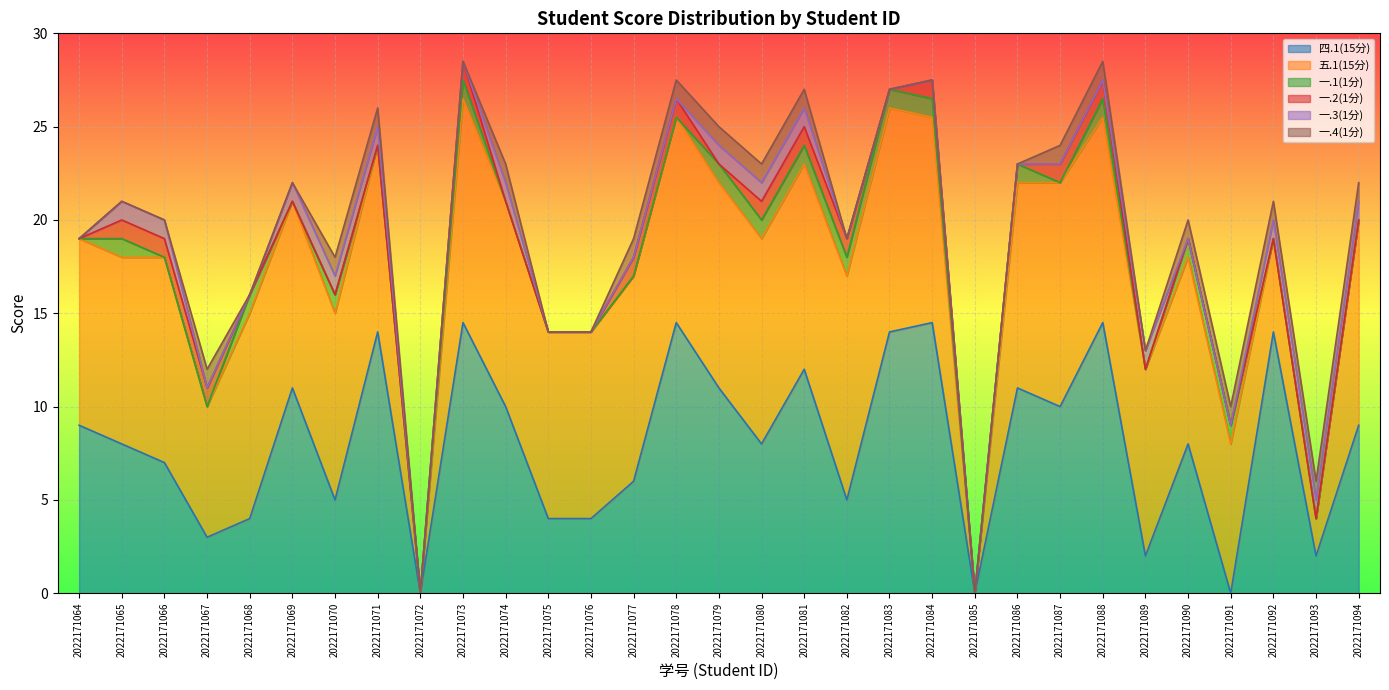

Is it true that 五.1(15分) equals 4.9 at 2022171090?

False